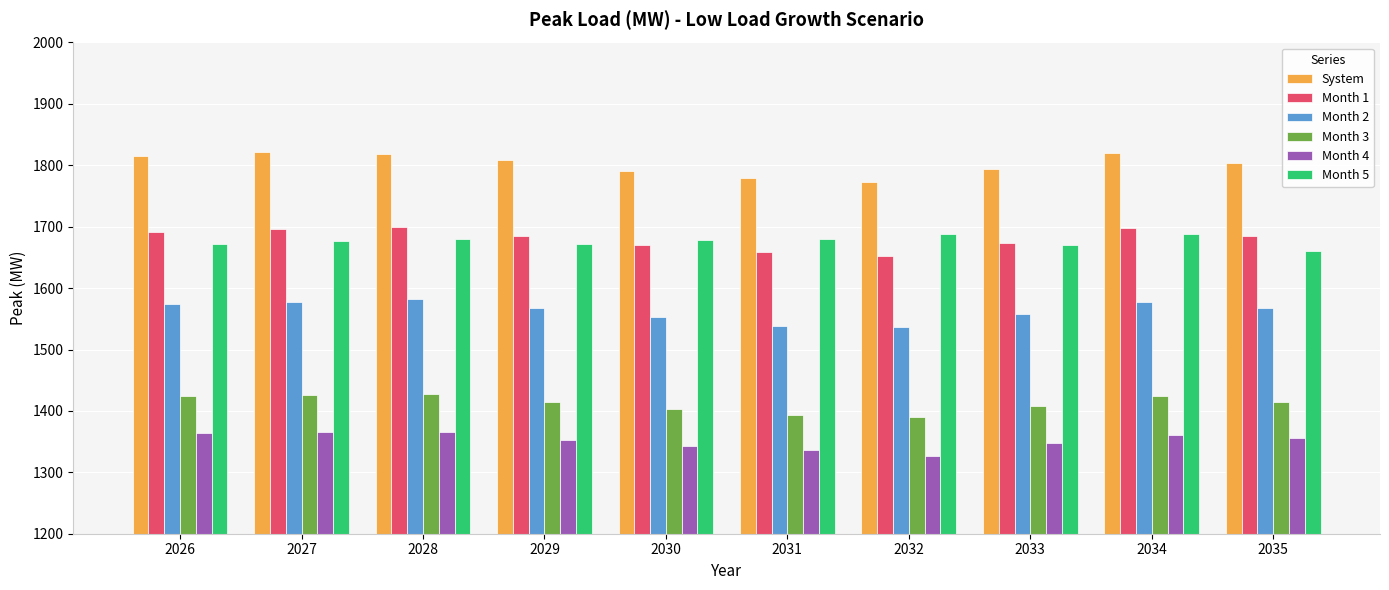

The value of Month 3 at 2033 is 1408.8. True or false?

True